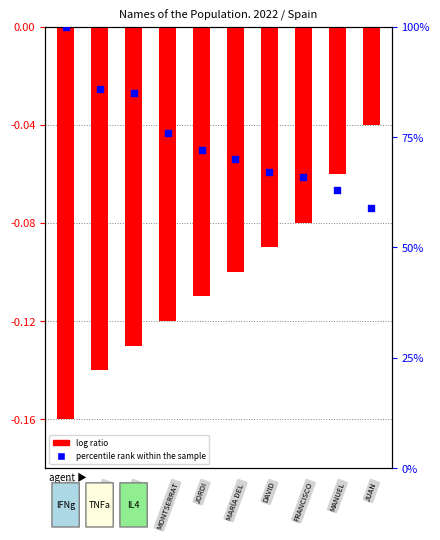

What is the change in value from 0 to 7?

-34